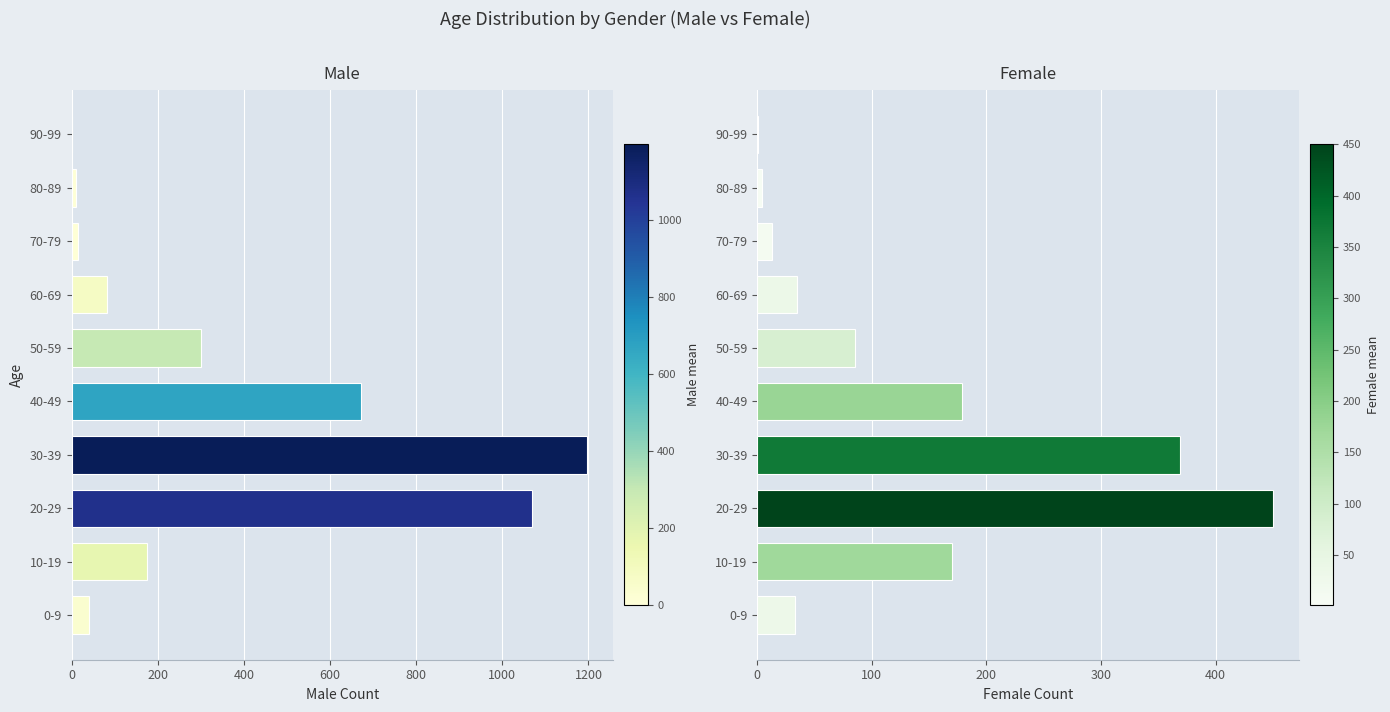

What is the value of the Female bar at the 7th from the left?

35